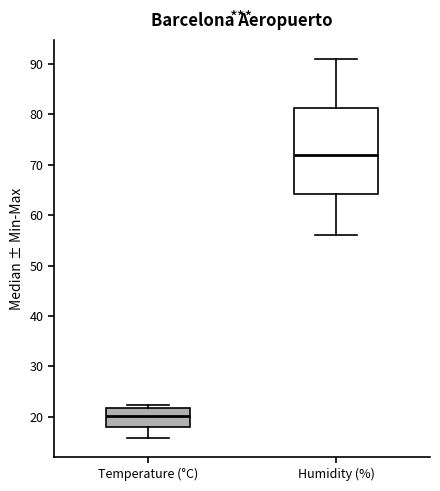

Reading left to right, read every box against the y-axis: the position of its median line, the range the box covers, and the ends of its whiskers. The values are not printed on the chart, so give them approximately, as read against the axis.

Temperature (°C): median 20, box 18 to 22, whiskers 16 to 22 (just above the box's upper edge)
Humidity (%): median 72, box 64 to 81, whiskers 56 to 91